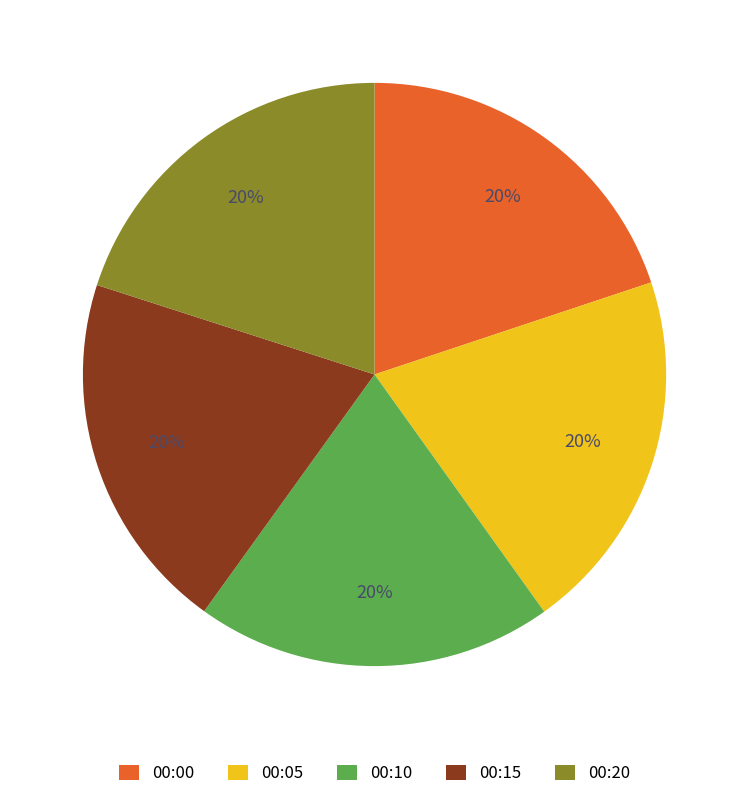

Is there any slice that represents more than half of the pie?

No